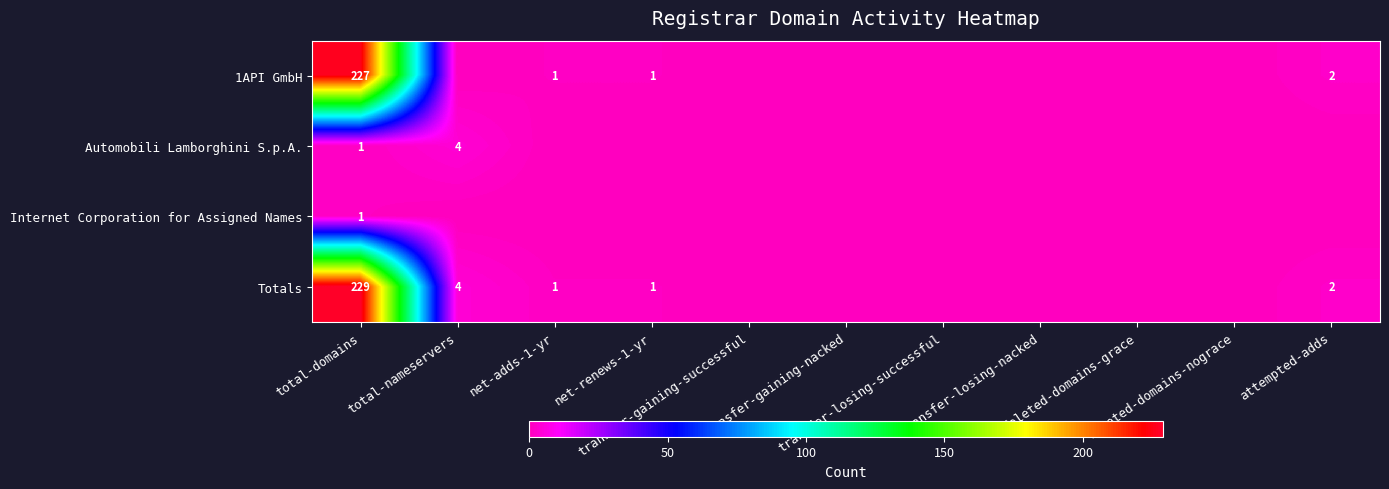

What is the difference between the maximum and minimum values in the 1API GmbH series?

227